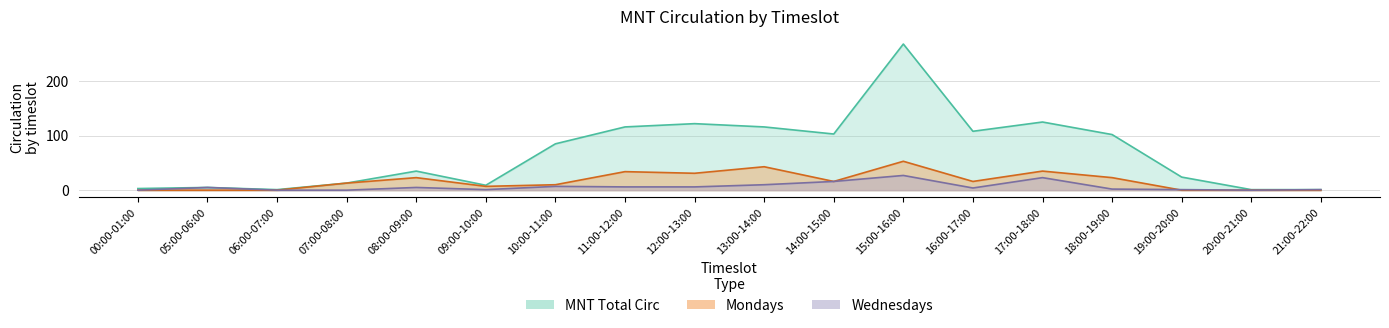

True or false: Mondays and Wednesdays intersect in this chart.

True